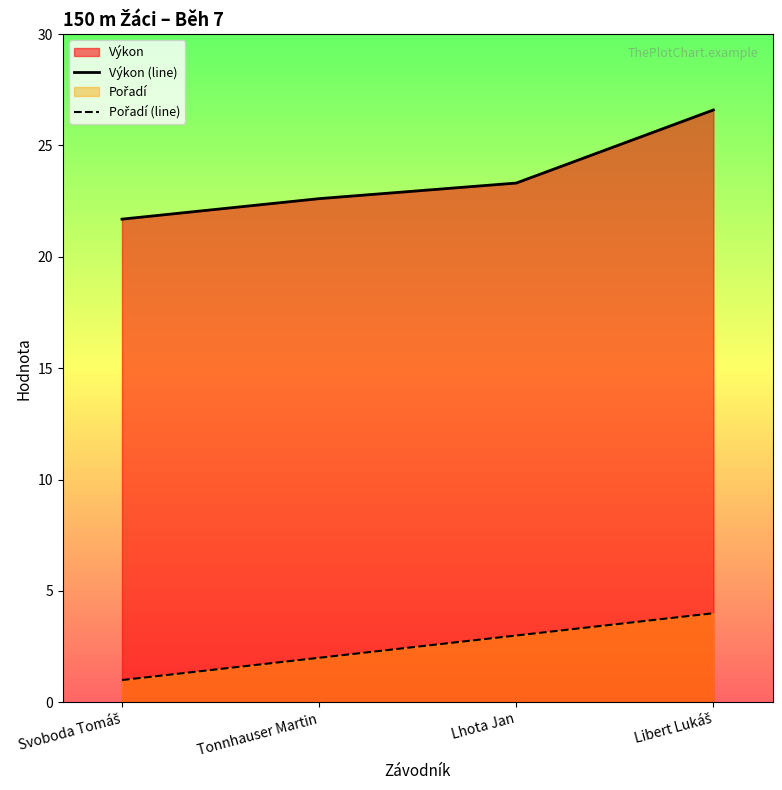

What is the difference between the highest and lowest values at Tonnhauser Martin?

20.6